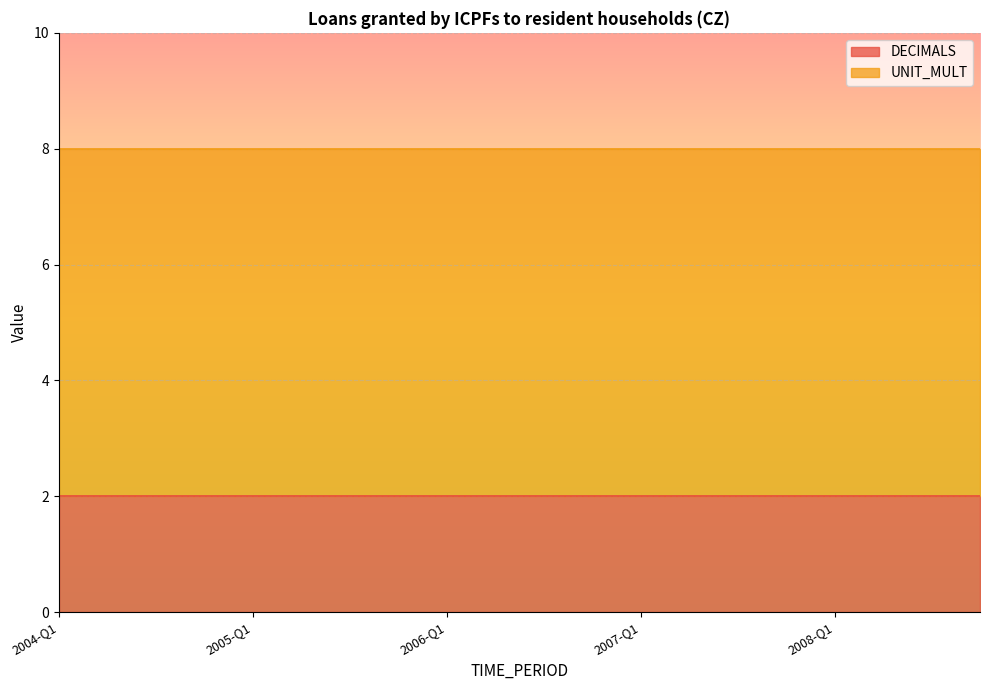

True or false: DECIMALS has a value of 2 at 2005-Q4.

True